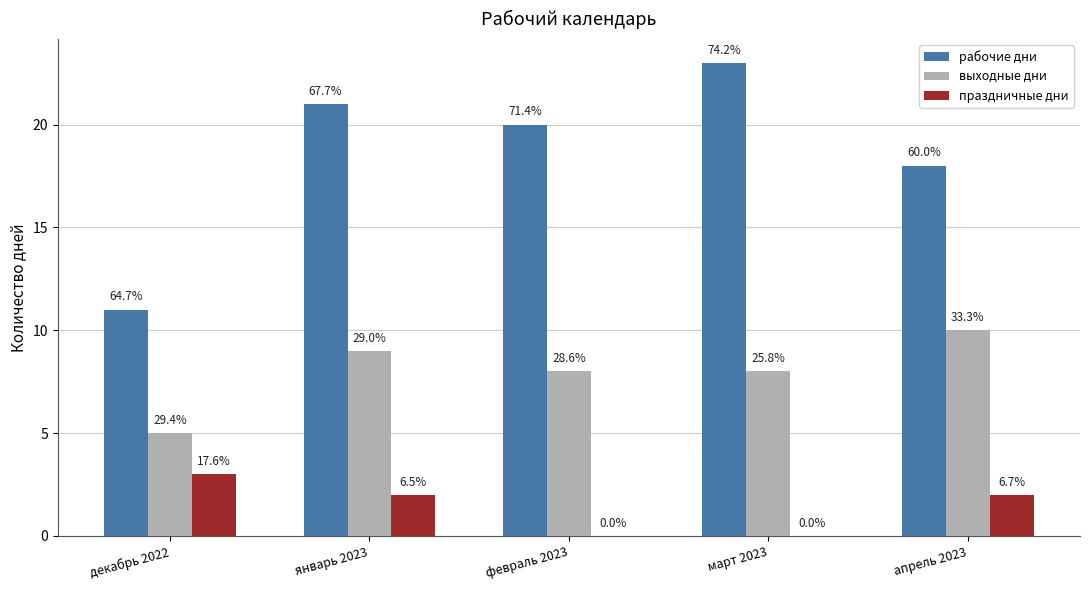

What is the sum of all рабочие дни values?

93